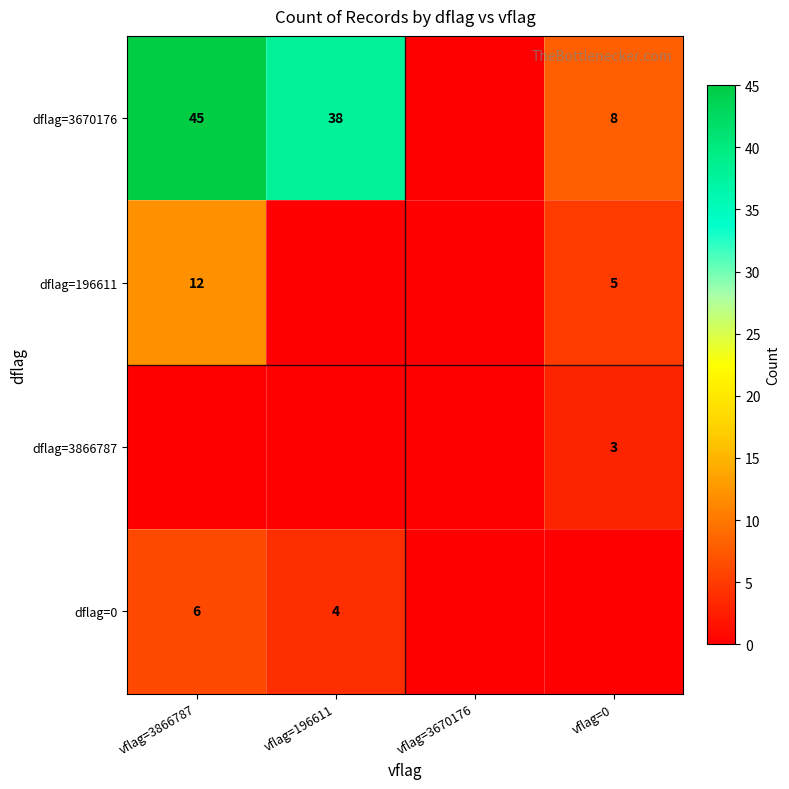

The value of dflag=3670176 at vflag=196611 is 21. True or false?

False